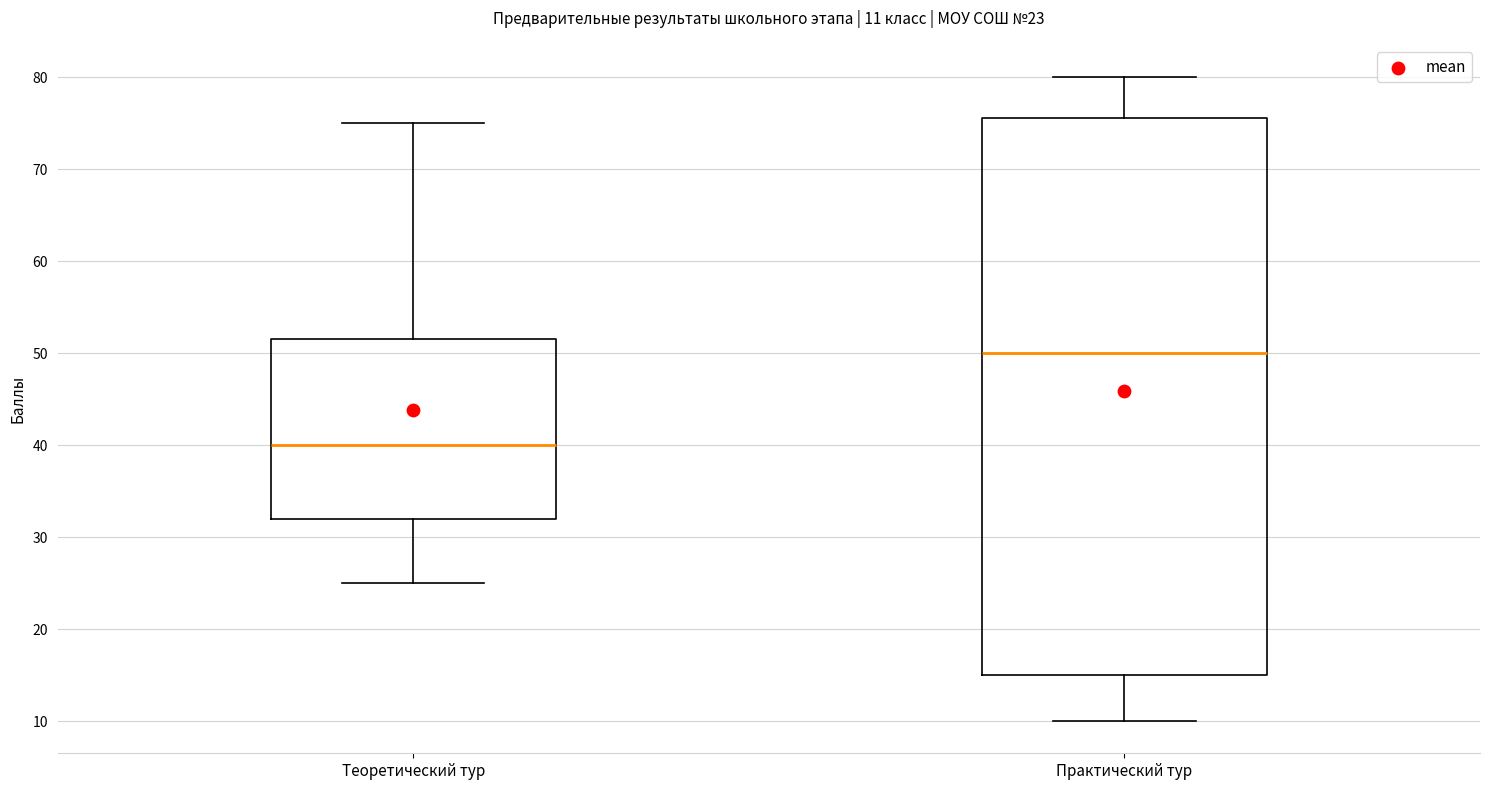

Which box's median line is the highest?

Практический тур